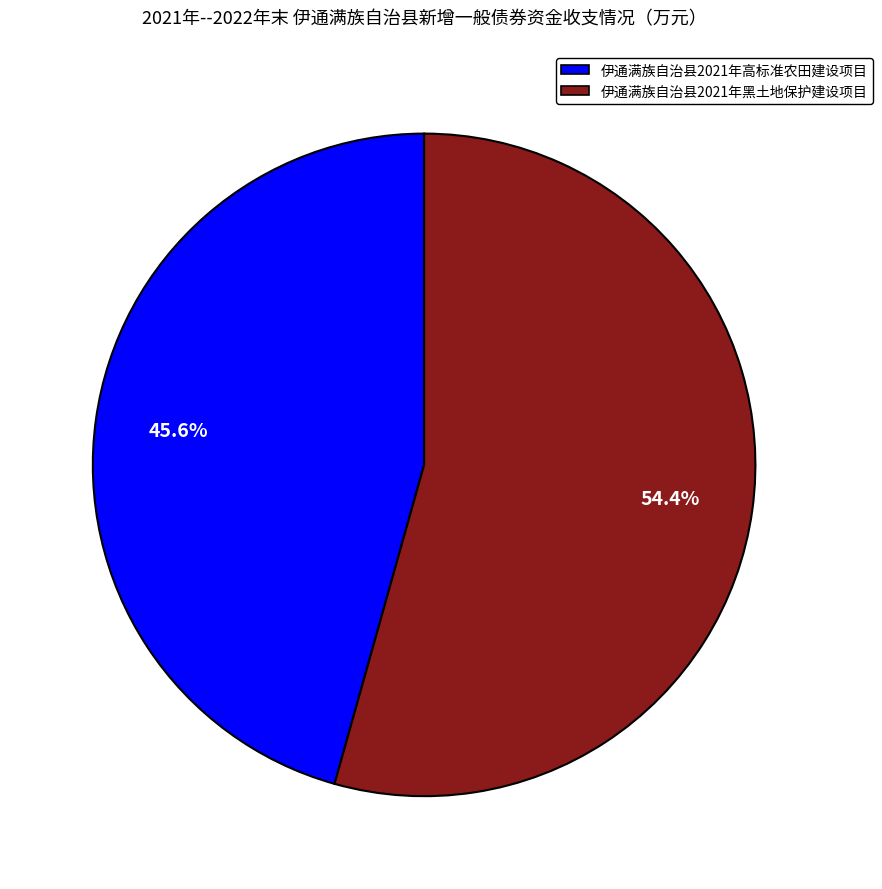

Count the number of slices in the pie.

2